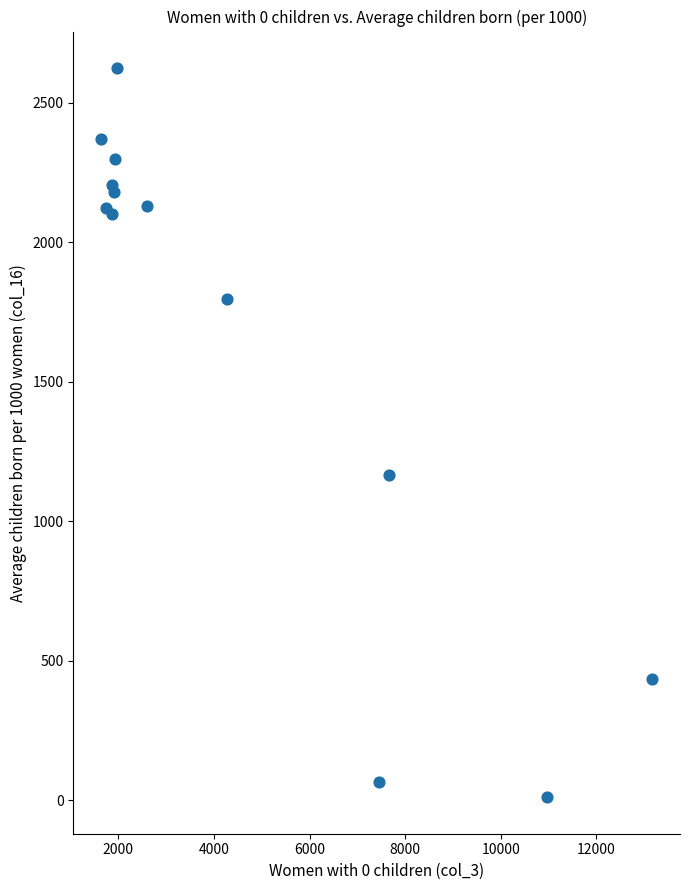

What Y value in the scatter plot is closest to 1317?

1165